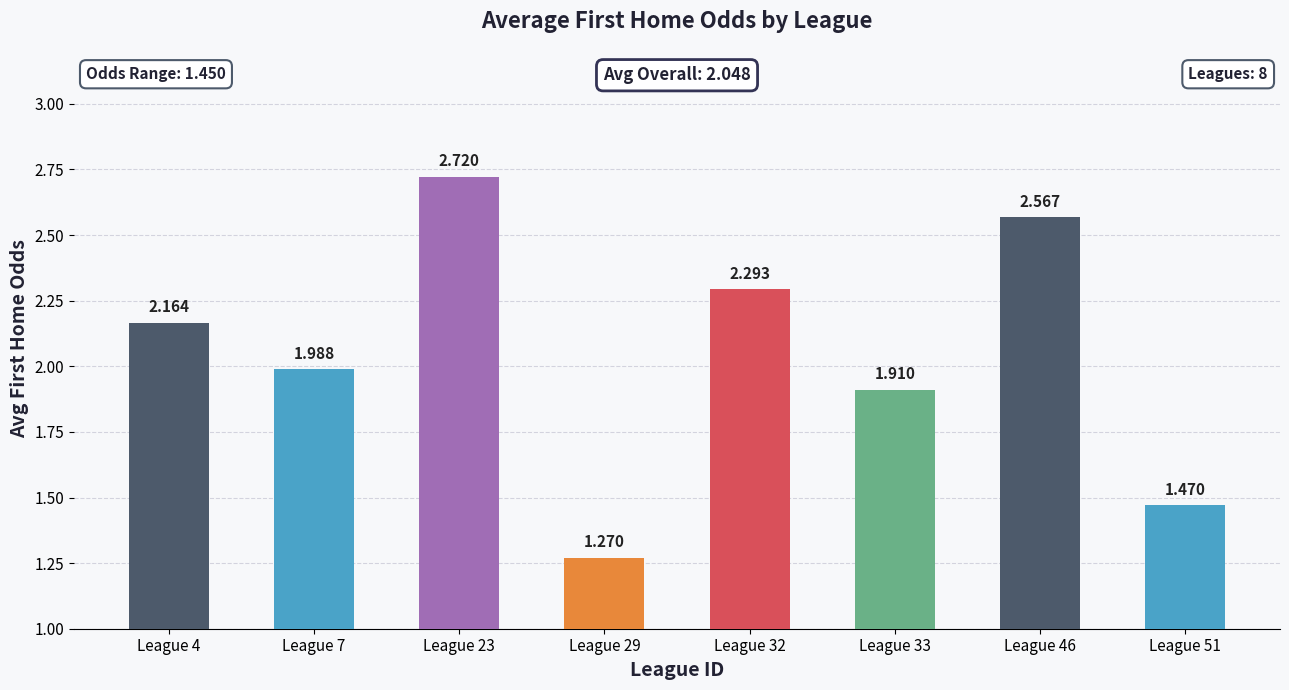

What is the ratio of the value at League 51 to the value at League 32?

0.6